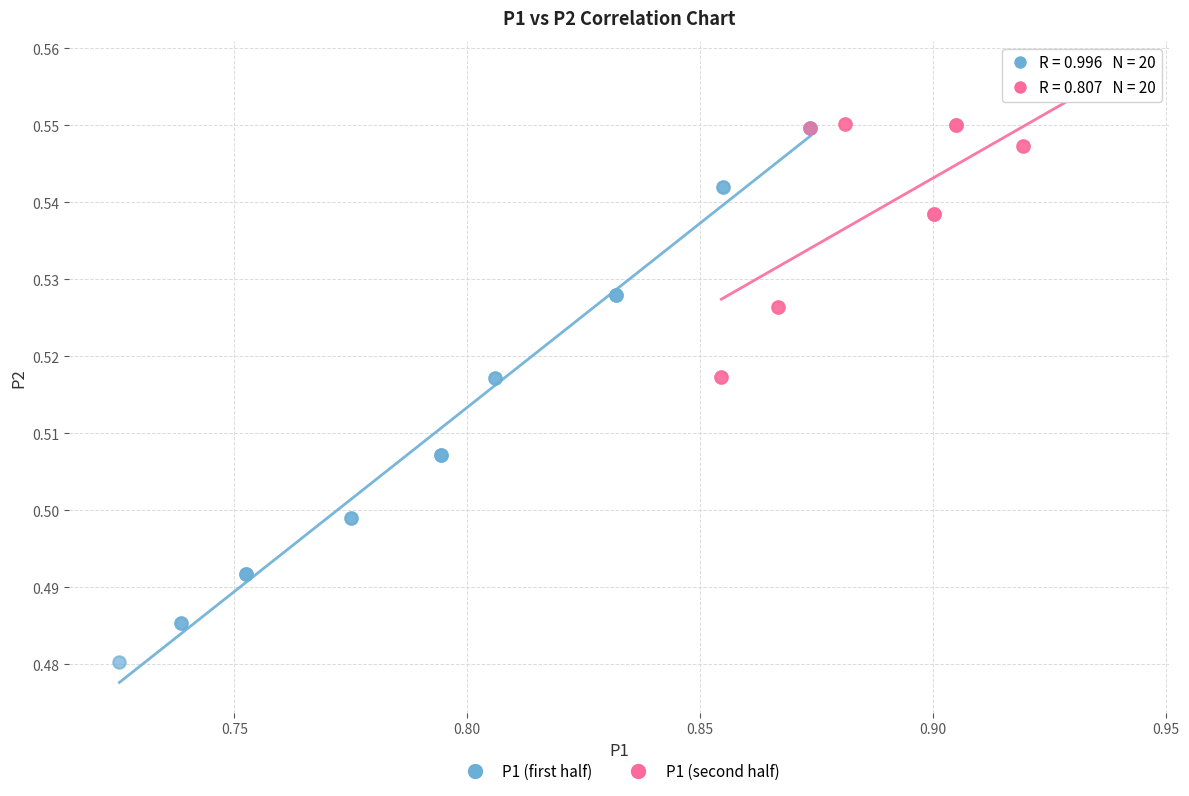

Which series reaches the maximum Y coordinate?

P1 (second half)